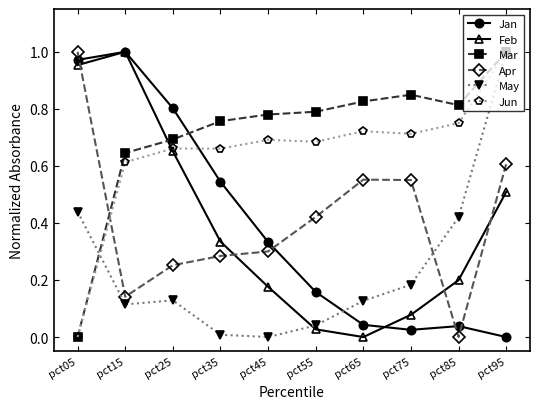

At pct35, list the series in order from largest to smallest.

Mar, Jun, Jan, Feb, Apr, May